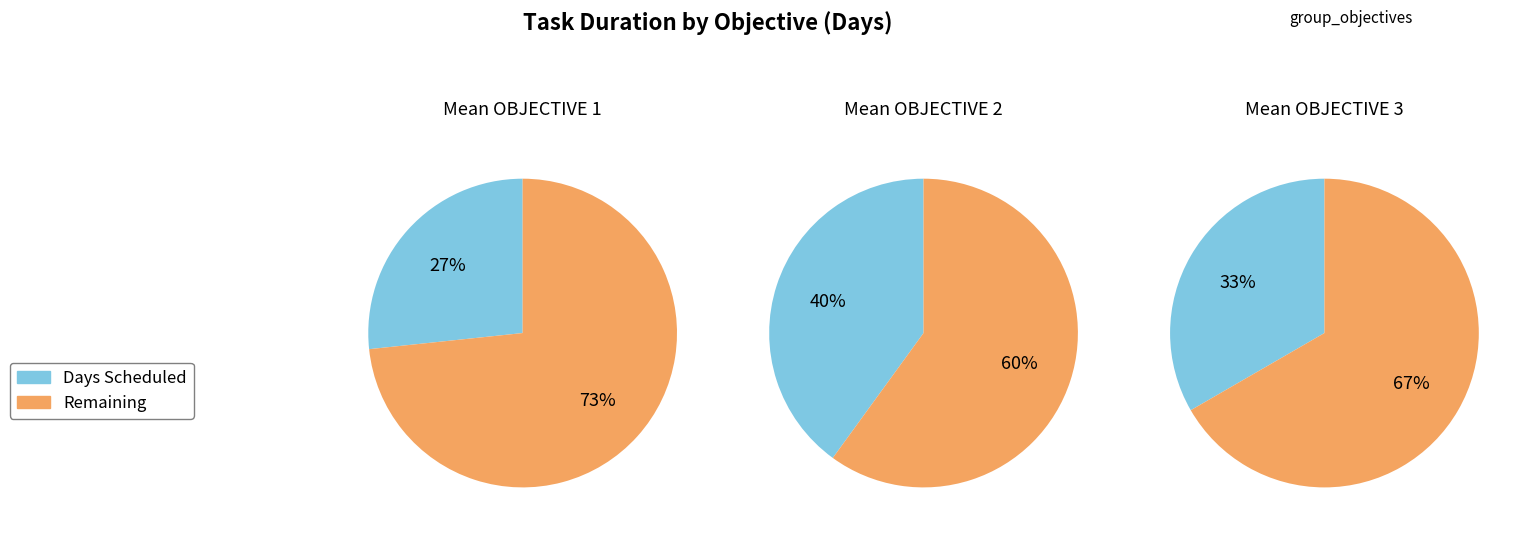

Is [ OBJECTIVE 2 ] the majority of the pie?

No